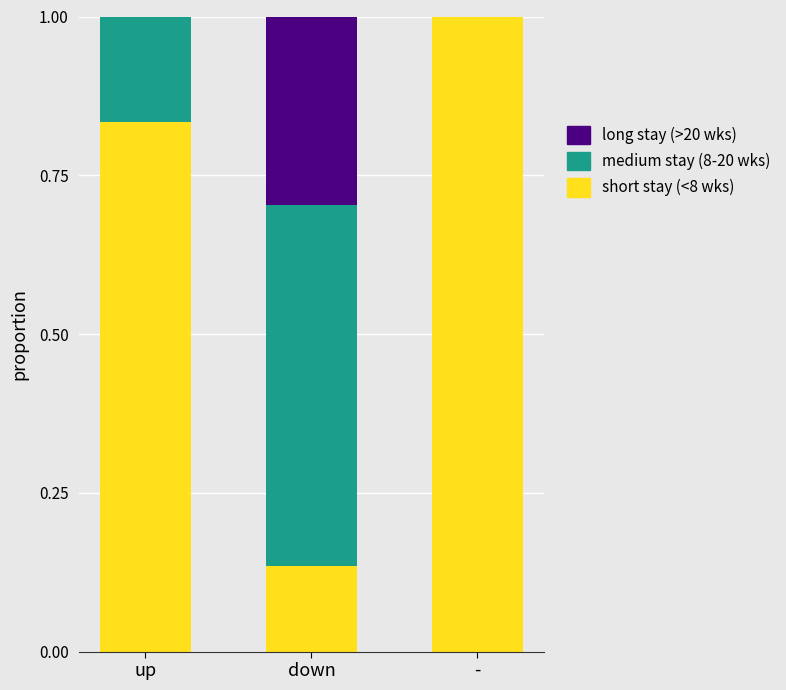

Are the bars horizontal?

No